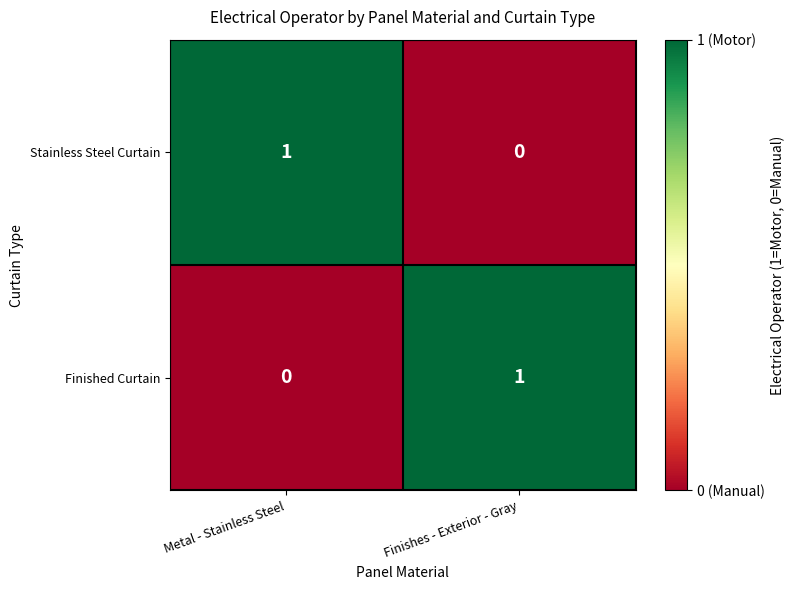

At how many categories does at least one series exceed 0?

2